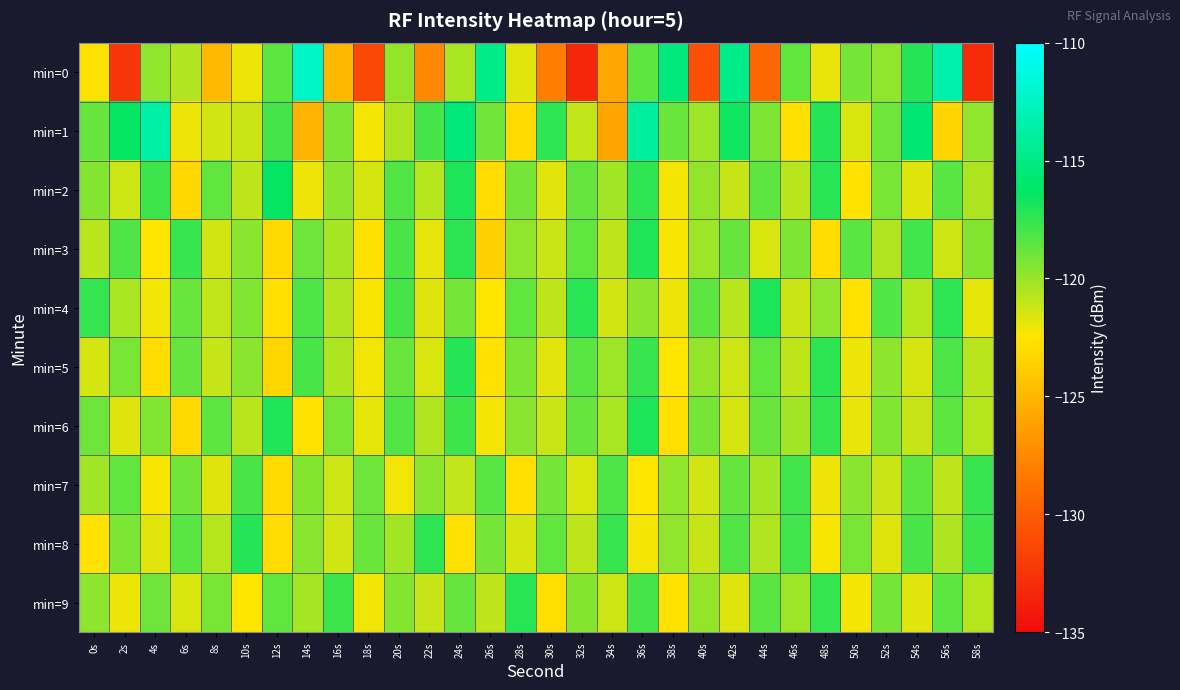

What is the spread (max minus min) of values at 42s?

6.9